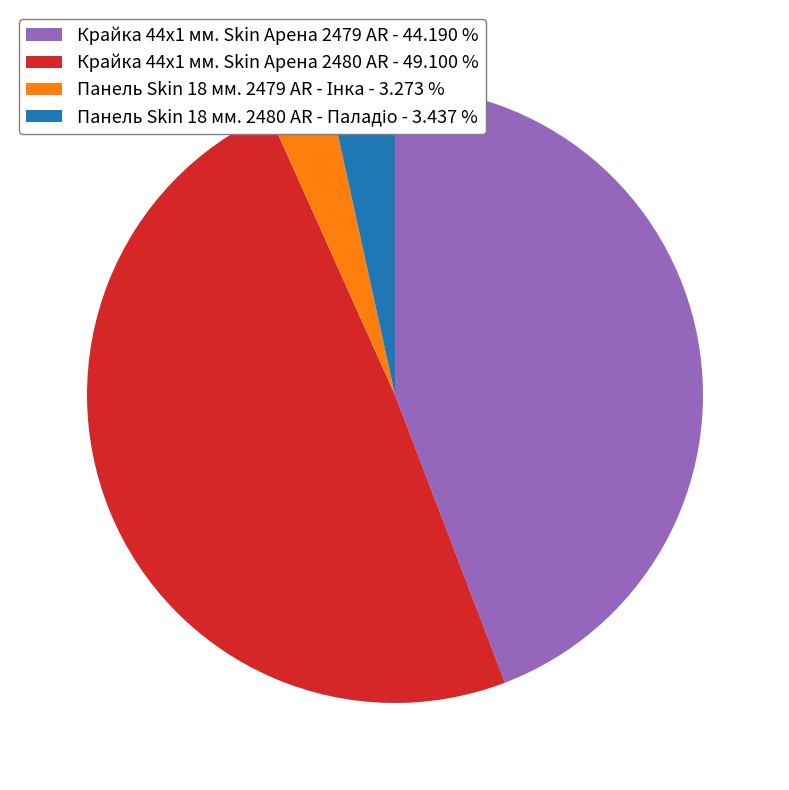

Is the sum of Крайка 44x1 мм. Skin Арена 2479 AR - 44.190 % and Крайка 44x1 мм. Skin Арена 2480 AR - 49.100 % greater than half?

Yes